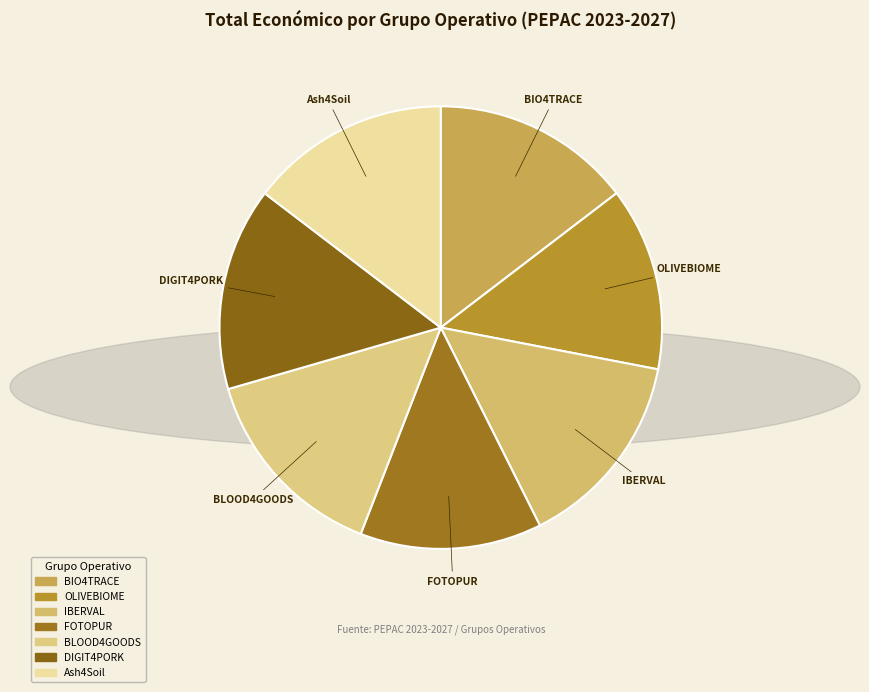

Approximately how many times larger is the value at IBERVAL compared to BIO4TRACE?

1.0